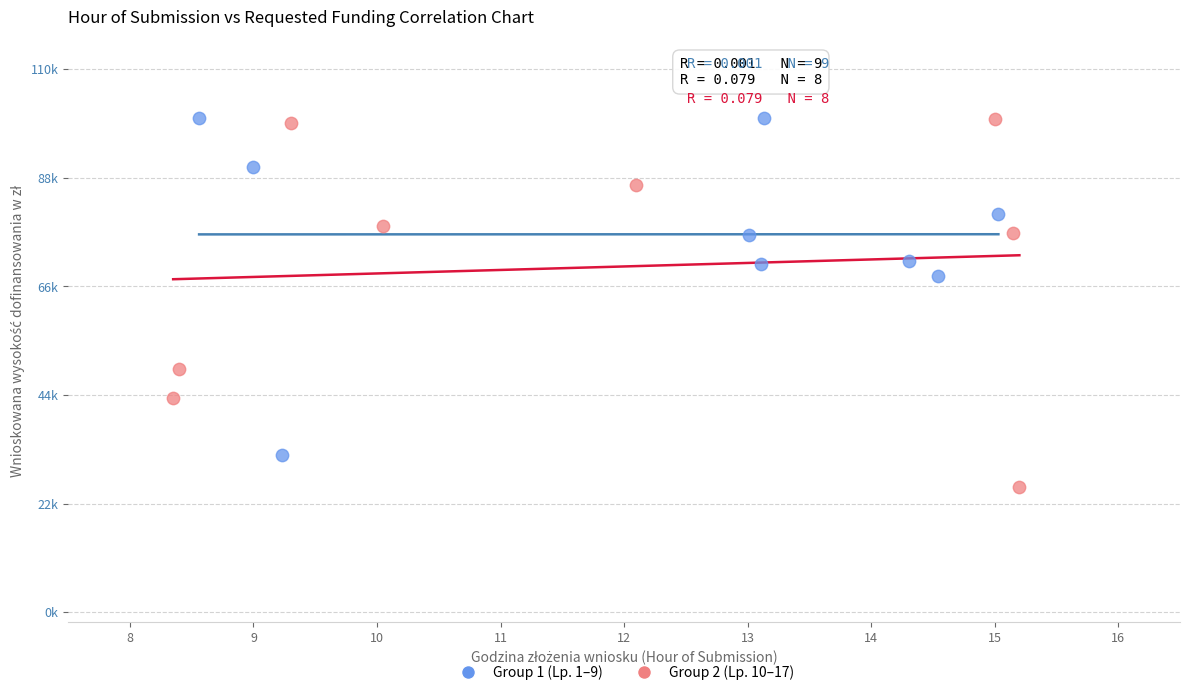

What are all the series names shown in the legend?

Group 1 (Lp. 1–9), Group 2 (Lp. 10–17)